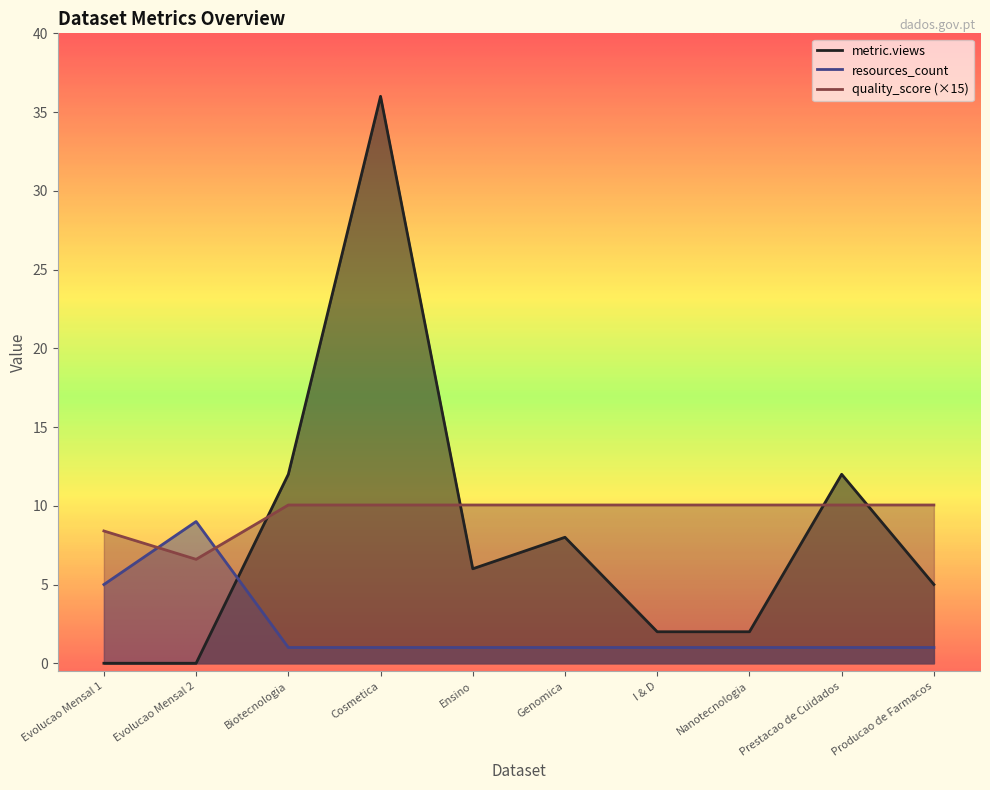

Rank the series at Biotecnologia from highest to lowest value.

metric.views, quality_score, resources_count